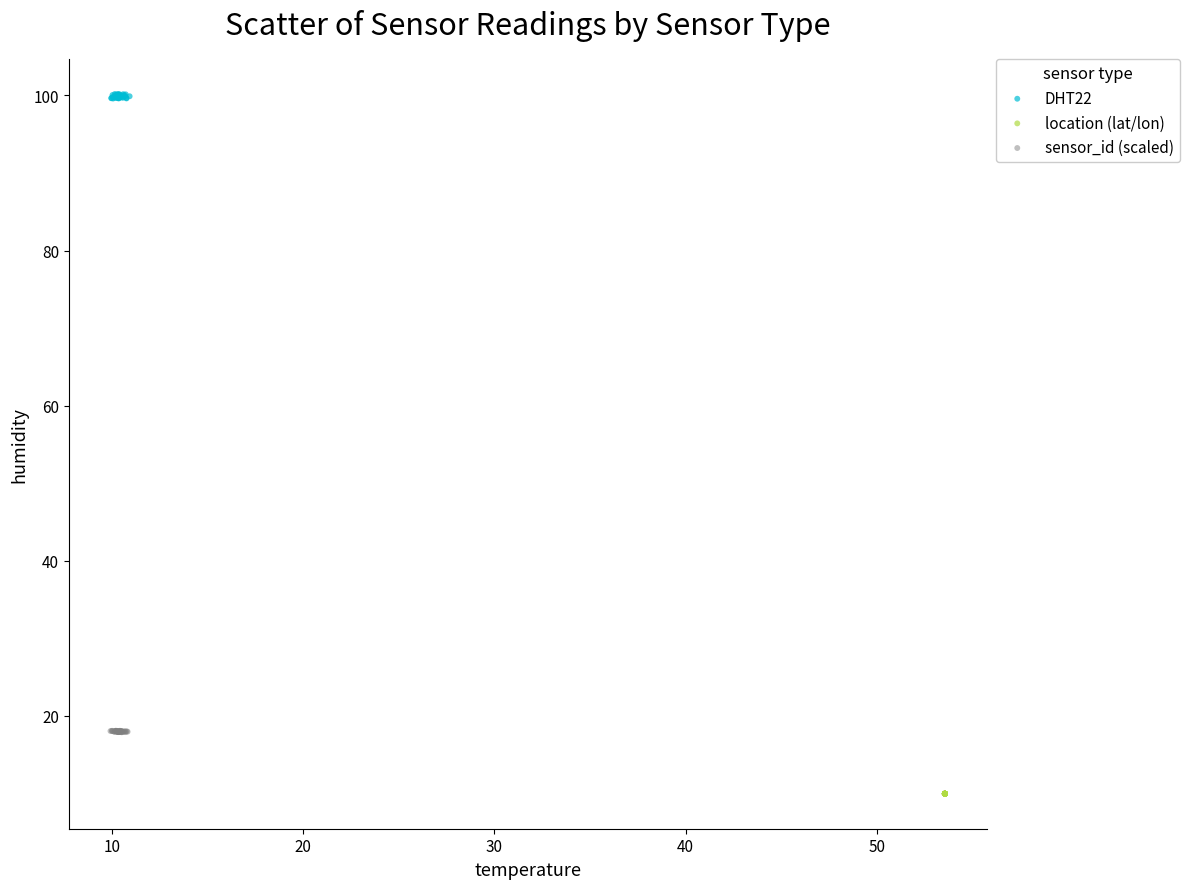

Which series has the largest Y range (max minus min)?

DHT22